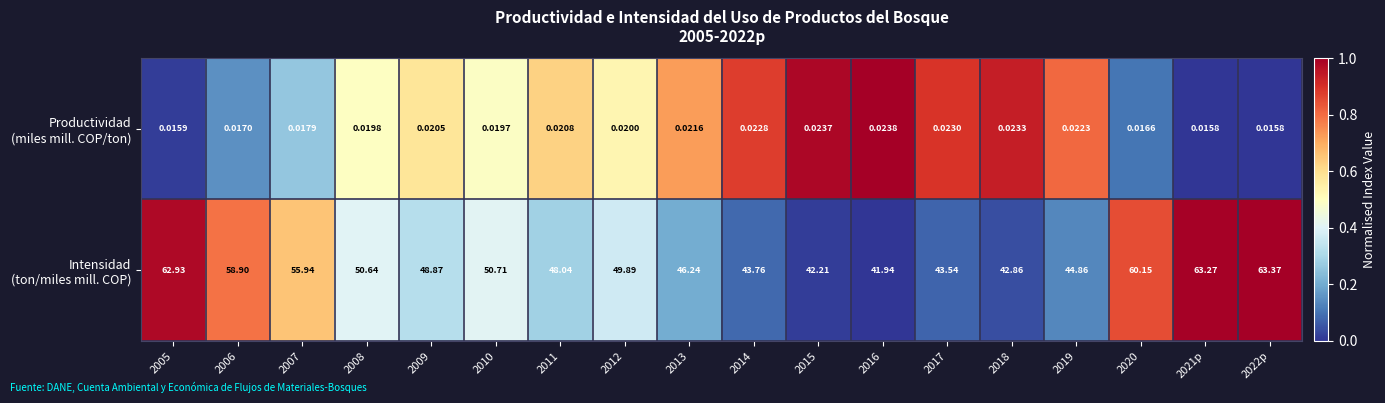

At how many categories does at least one series exceed 0?

18